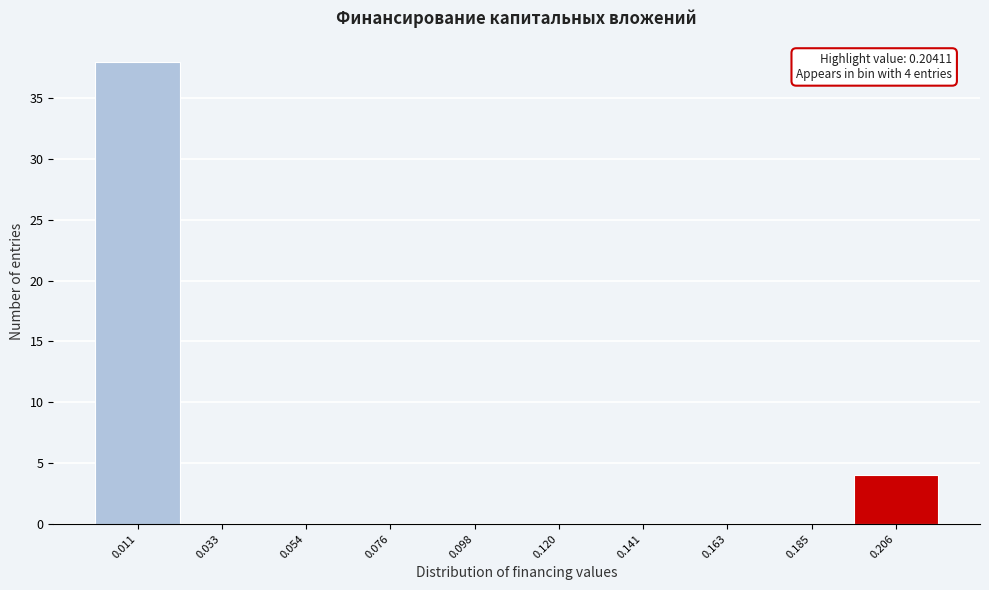

Which range on the x-axis has the tallest bar?

0.000 to 0.020